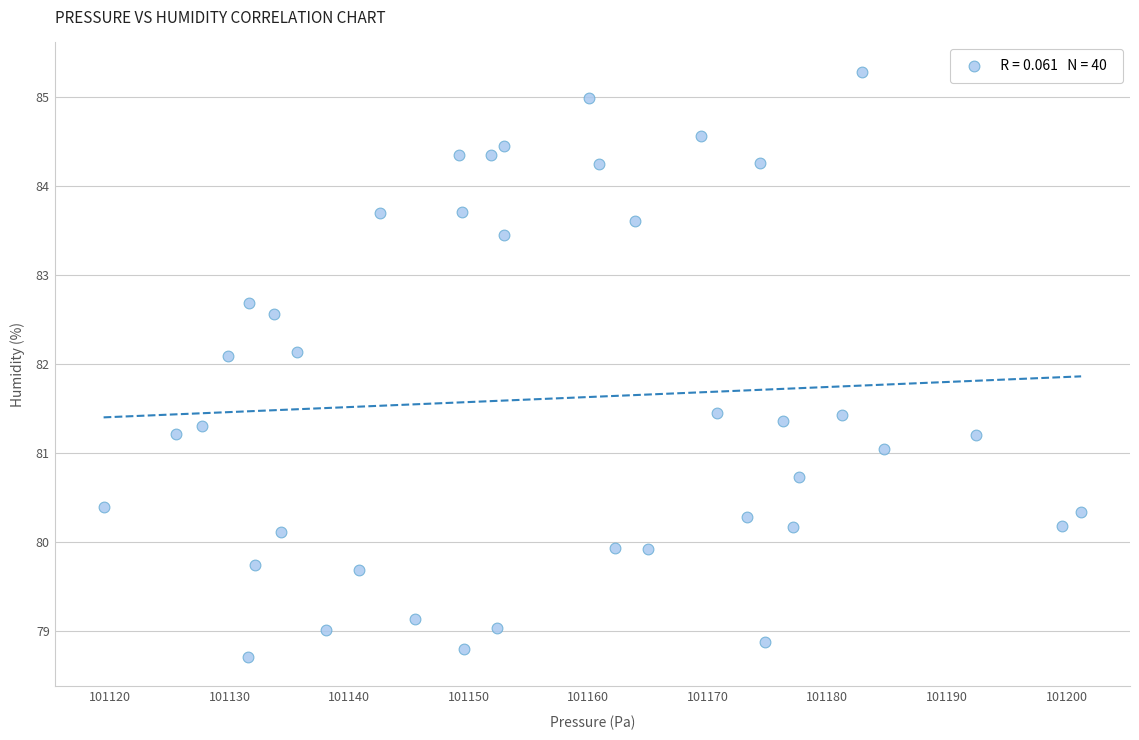

What is the range of X values (max minus min)?

81.8